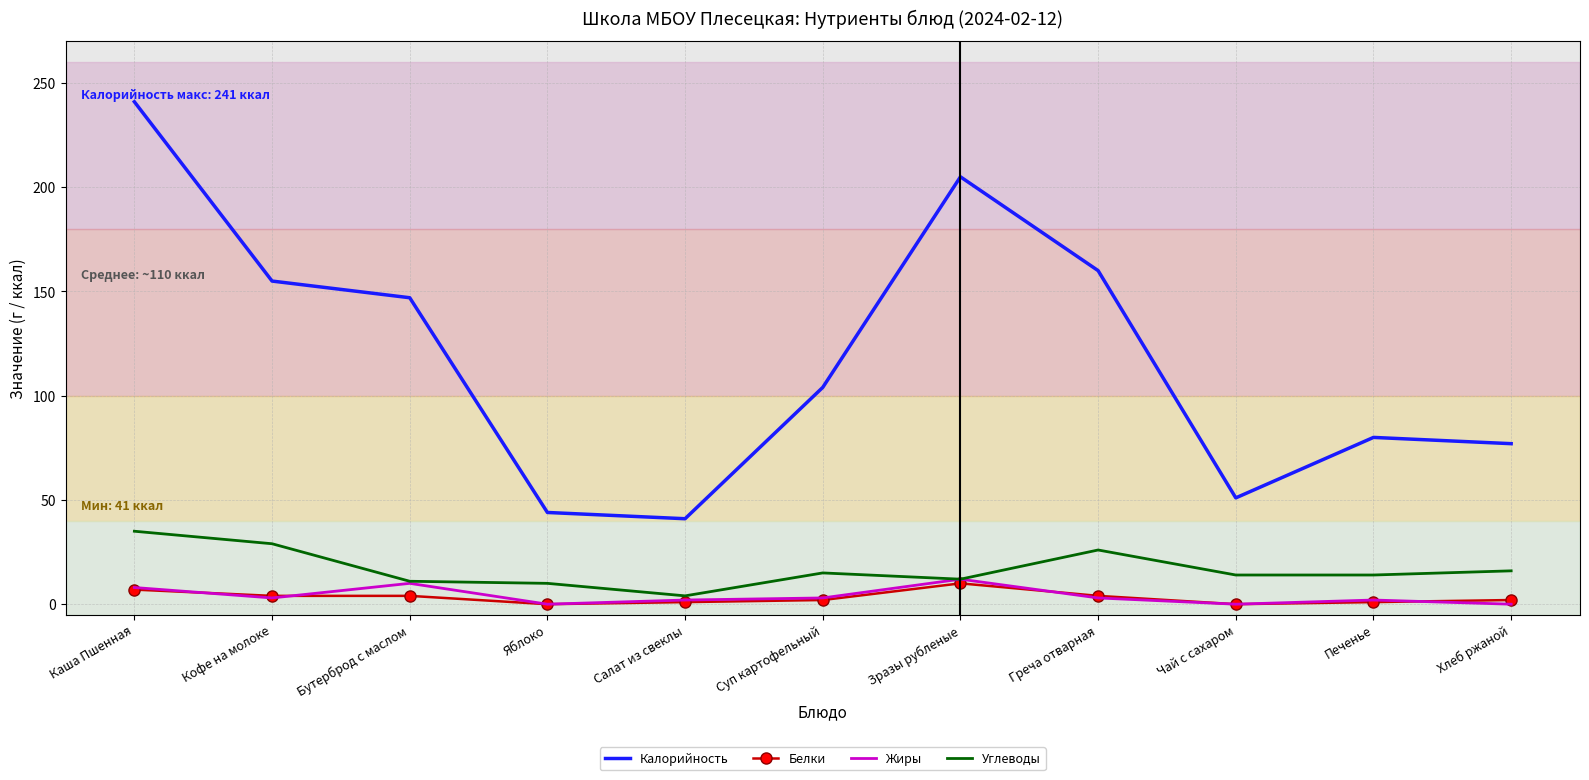

What position from the left is Салат из свеклы?

5